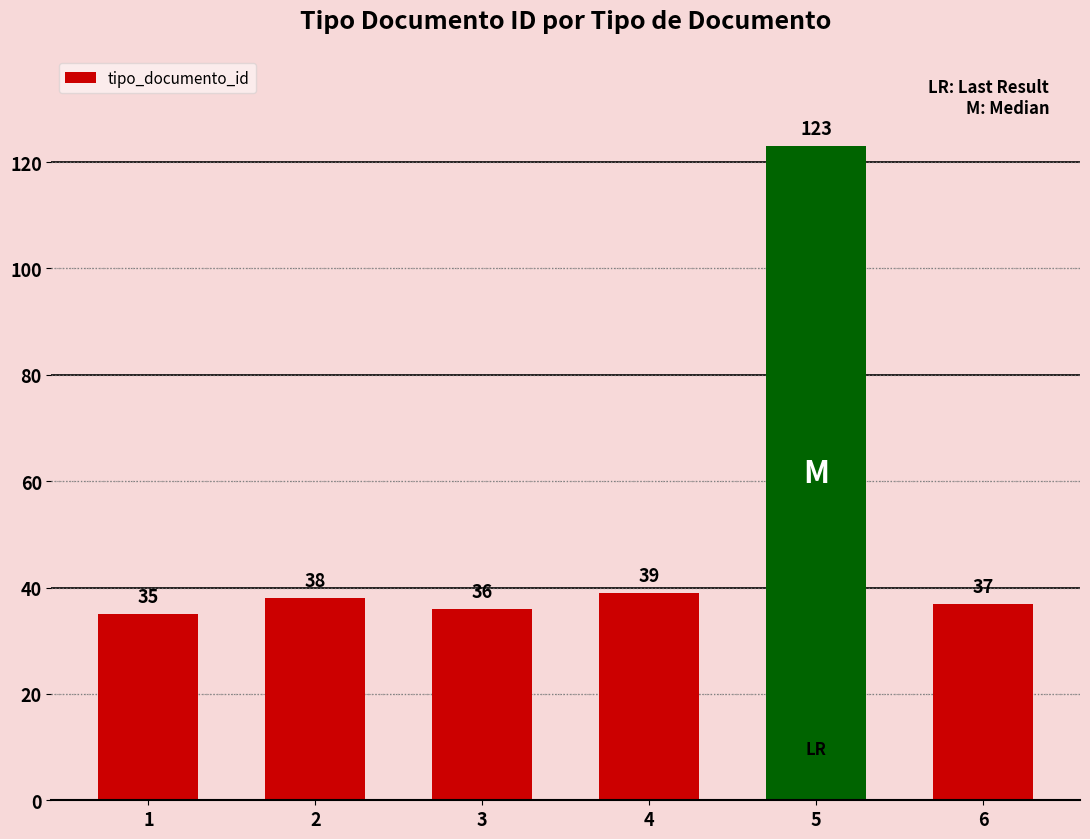

What is the average value?

51